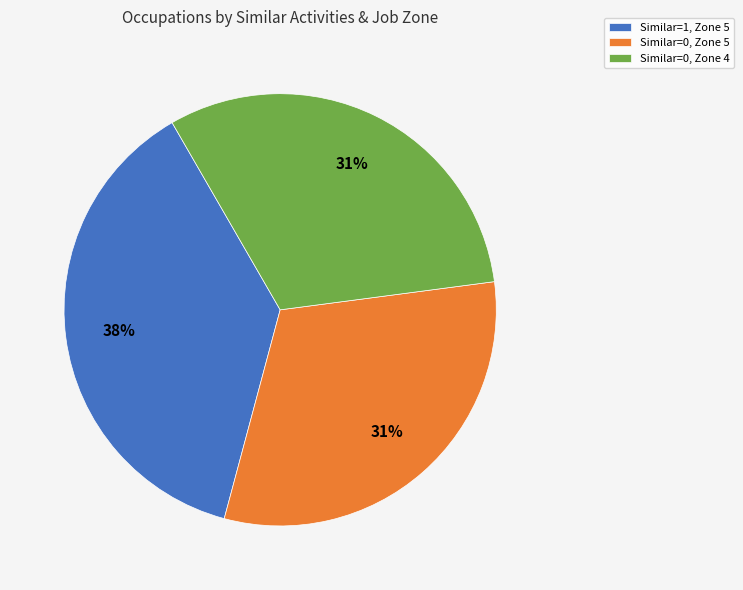

The Similar=1, Zone 5 slice represents 38% of the pie. True or false?

True